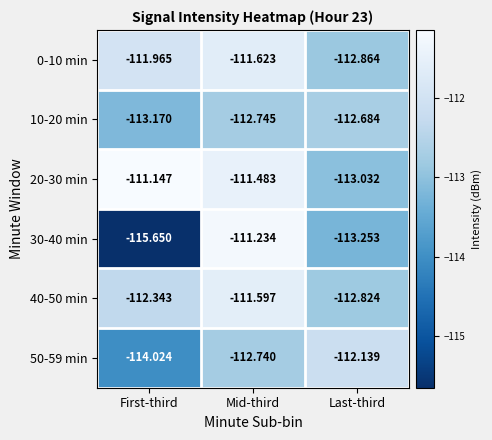

At which label does 10-20 min reach its minimum?

First-third